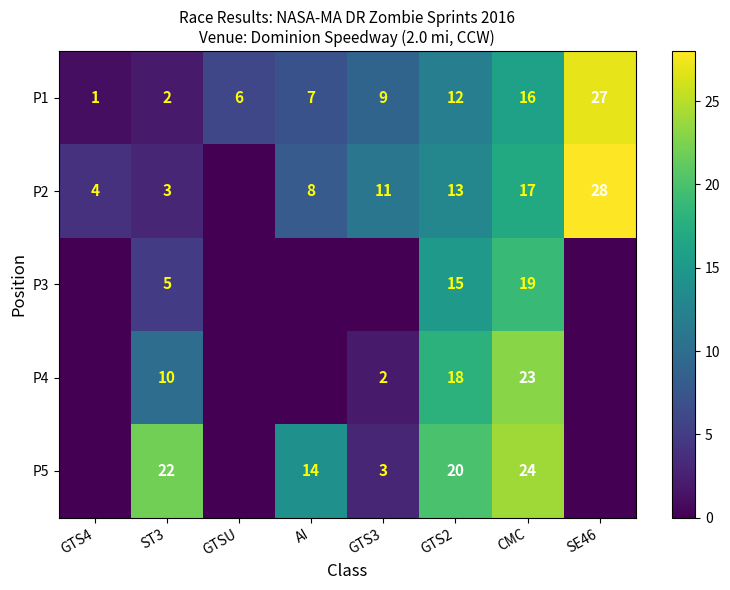

How many values in the P2 series exceed 11?

3